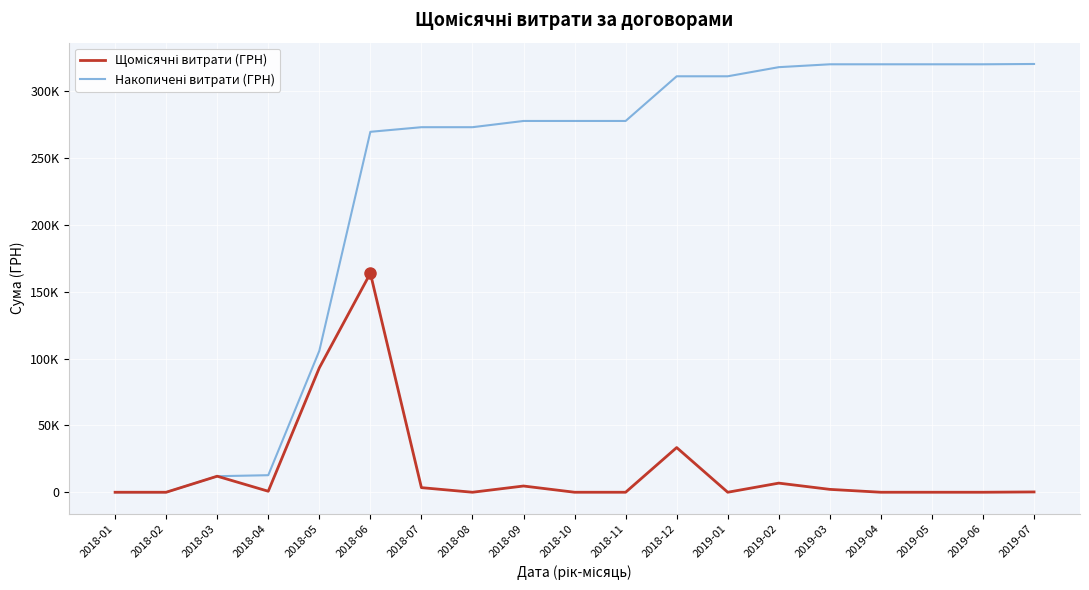

True or false: Щомісячні витрати (ГРН) and Накопичені витрати (ГРН) cross at least once.

False